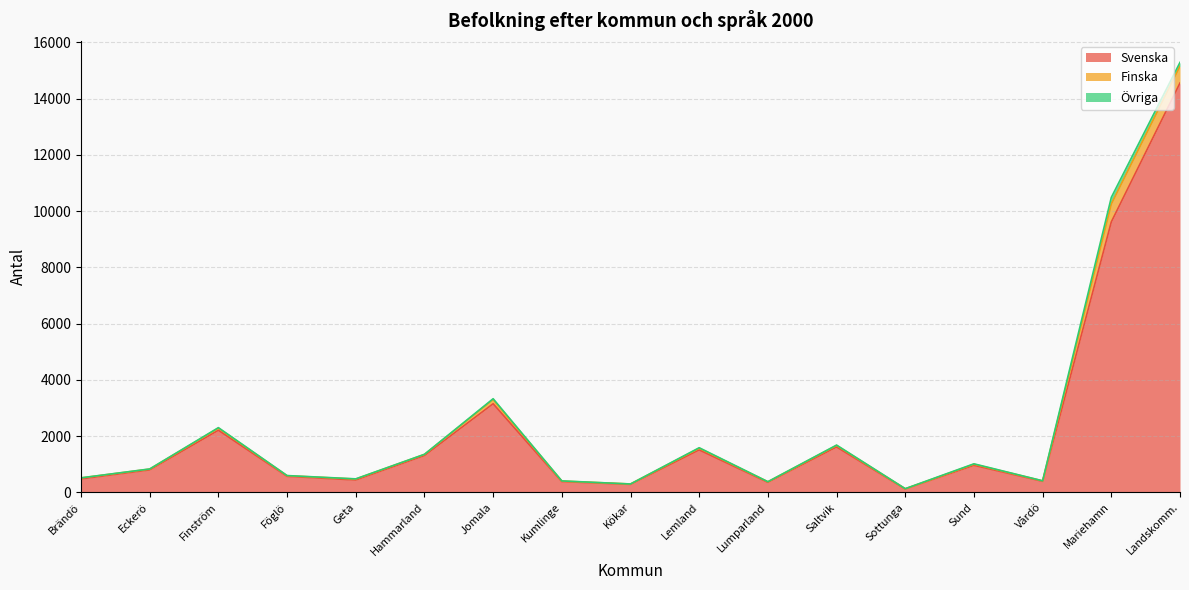

What are all the series names shown in the legend?

Svenska, Finska, Övriga